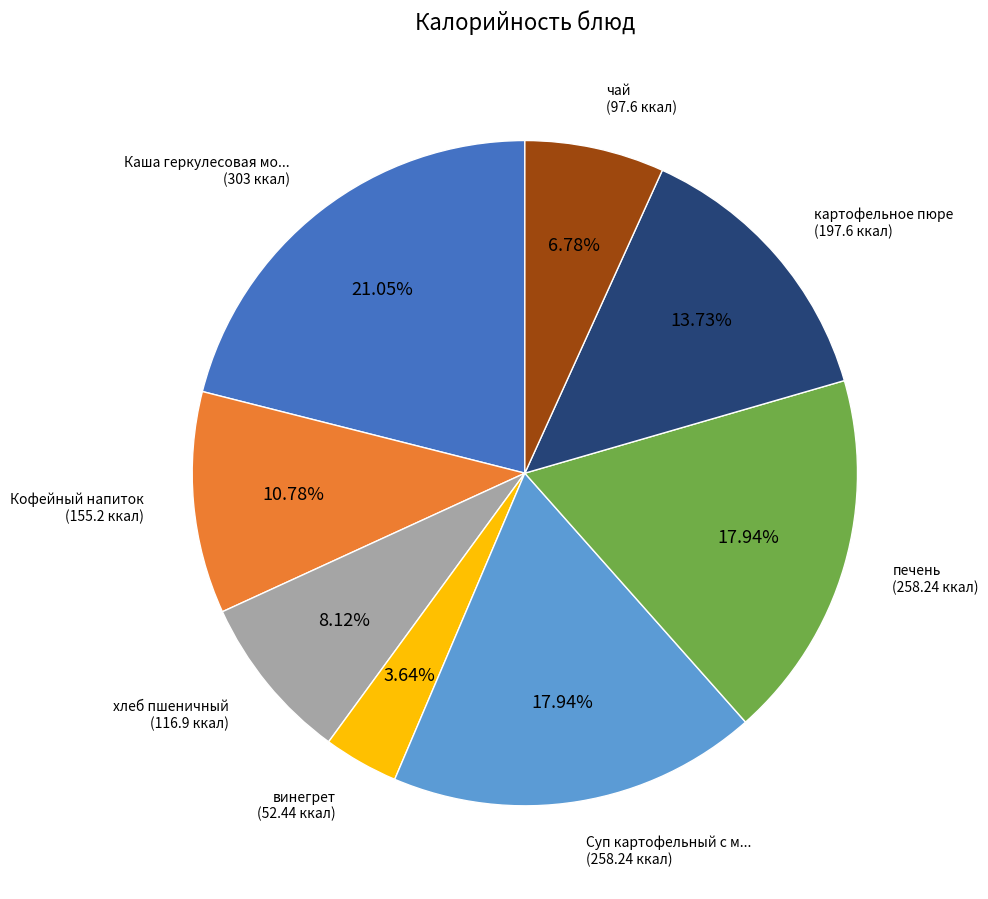

How many slices are in this pie chart?

8